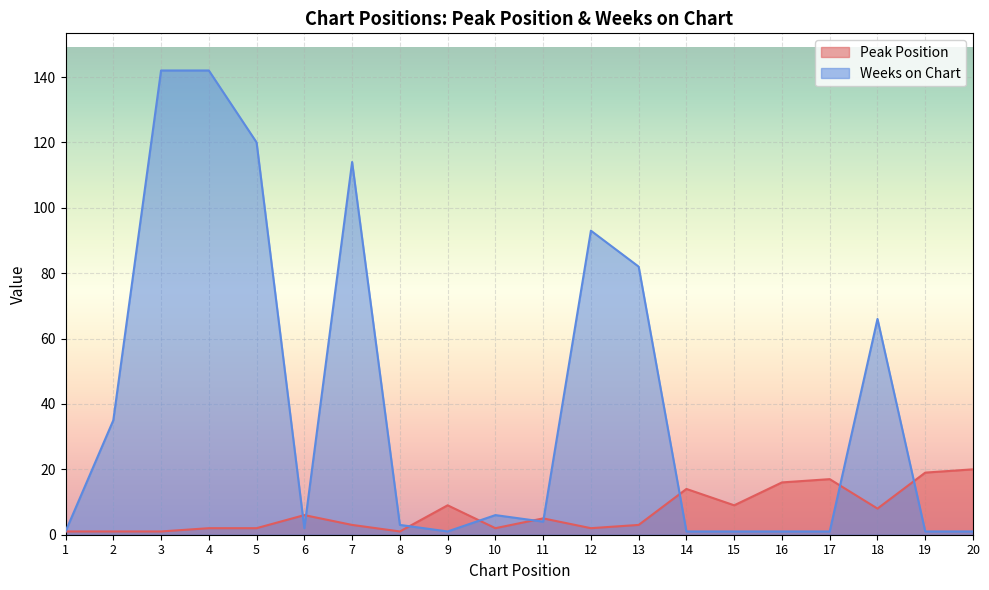

What is the maximum value for Peak Position?

20